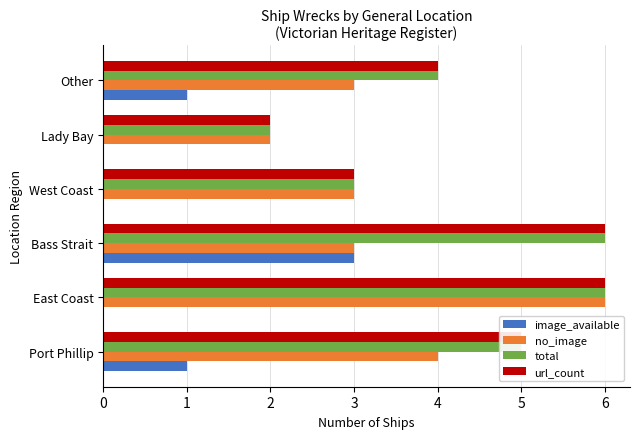

What is the average value of the url_count series?

4